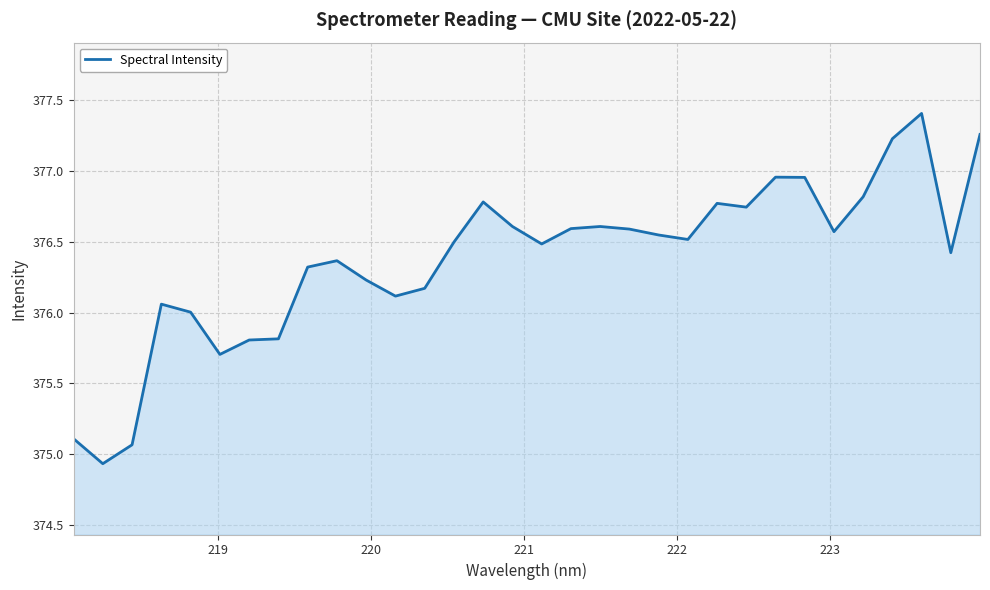

What is the difference between the maximum and minimum values?

2.5